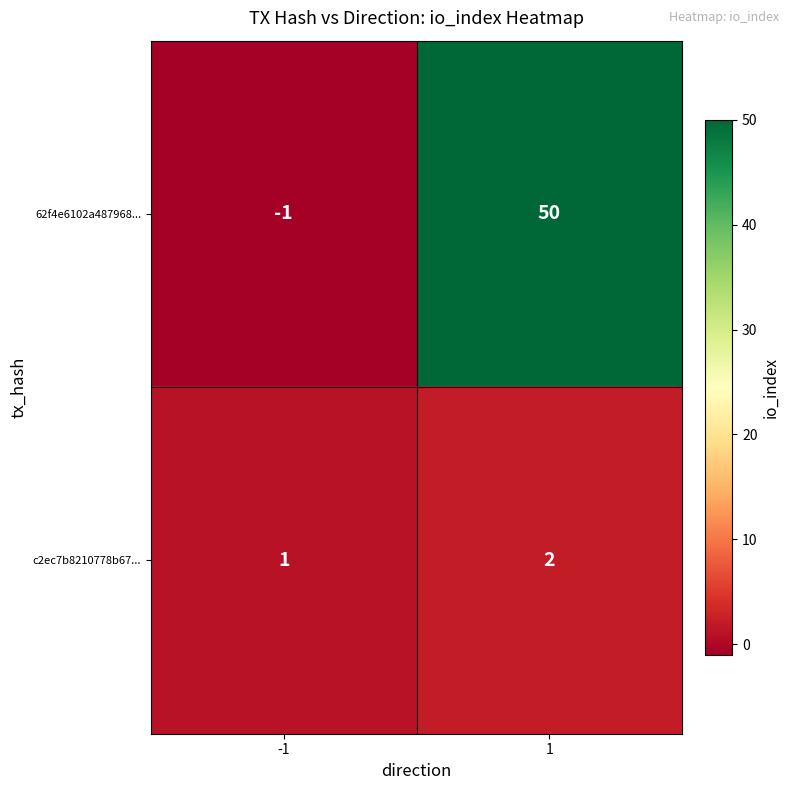

What is the maximum value shown in the chart?

50